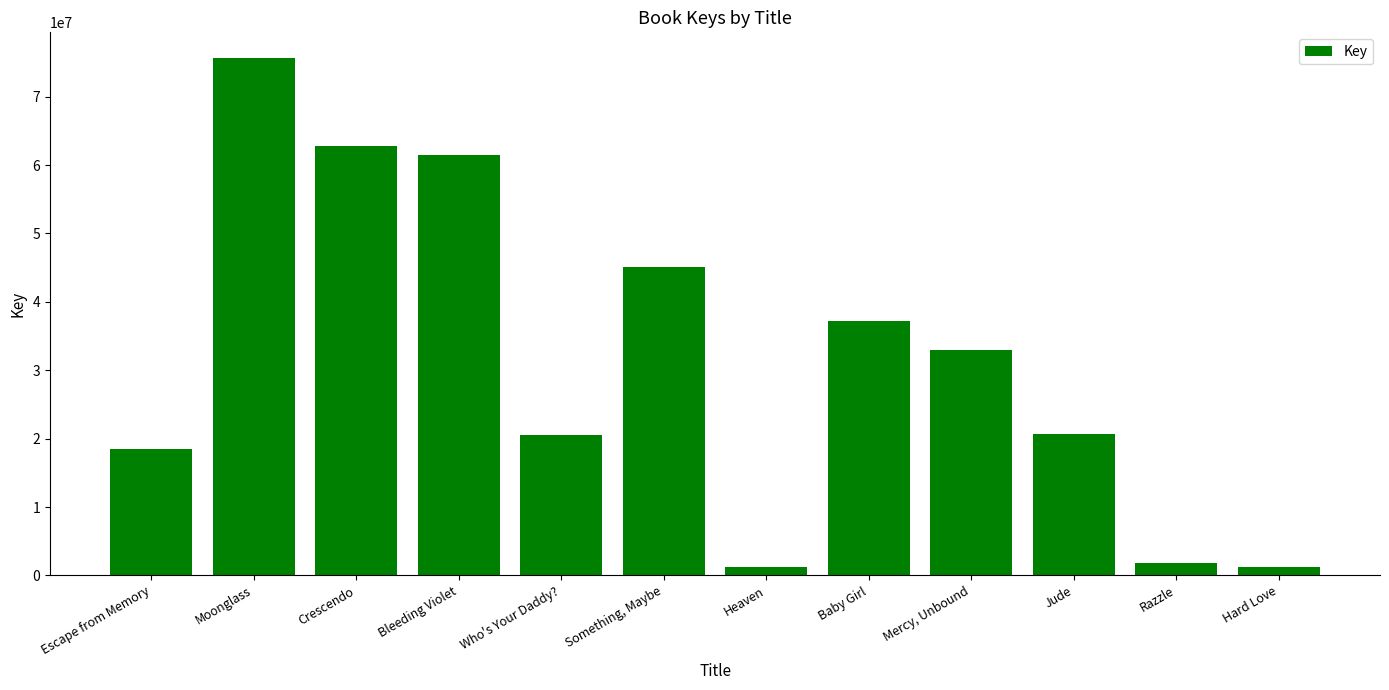

Does the chart contain stacked bars?

No